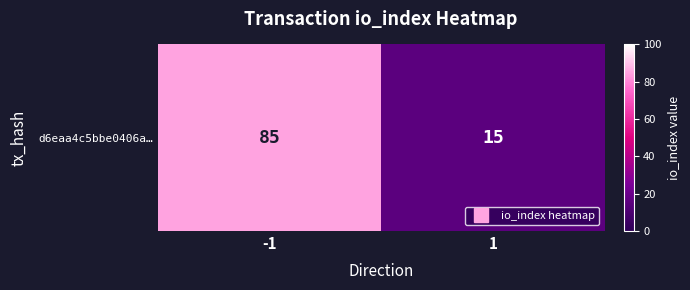

The value at 1 is 21. True or false?

False